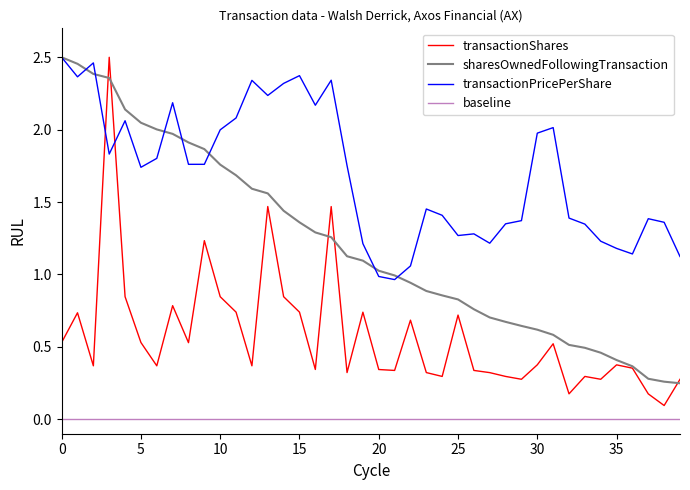

Does the chart display data point markers on the line(s)?

No